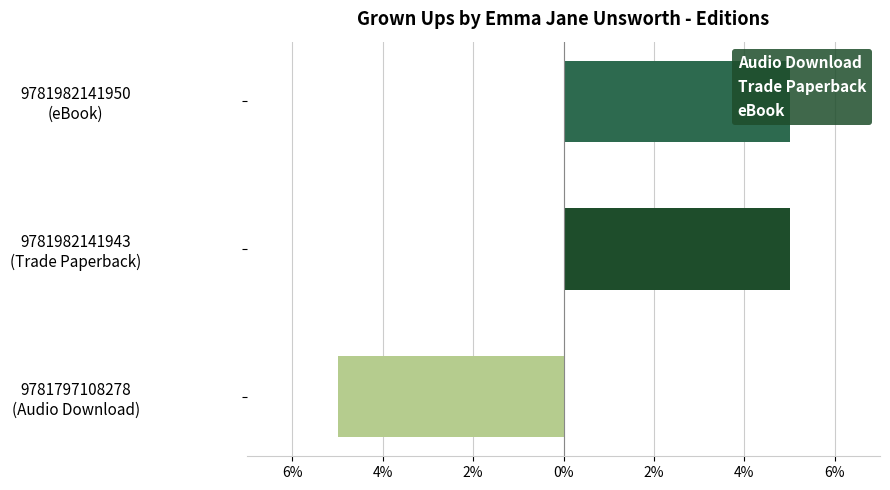

List the series in order of their peak value, lowest first.

Audio Download, Trade Paperback, eBook